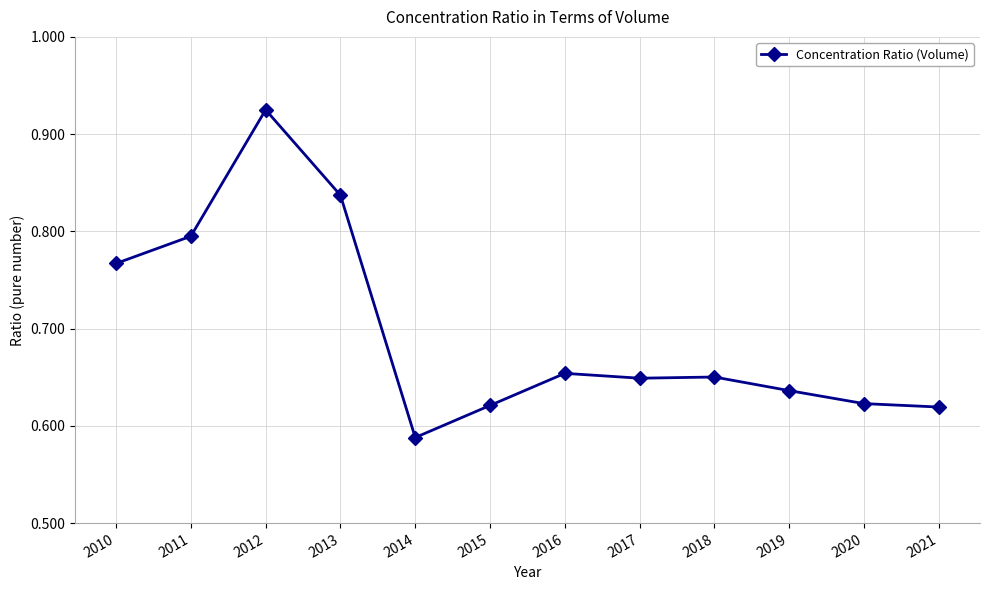

Does the chart display data point markers on the line(s)?

Yes